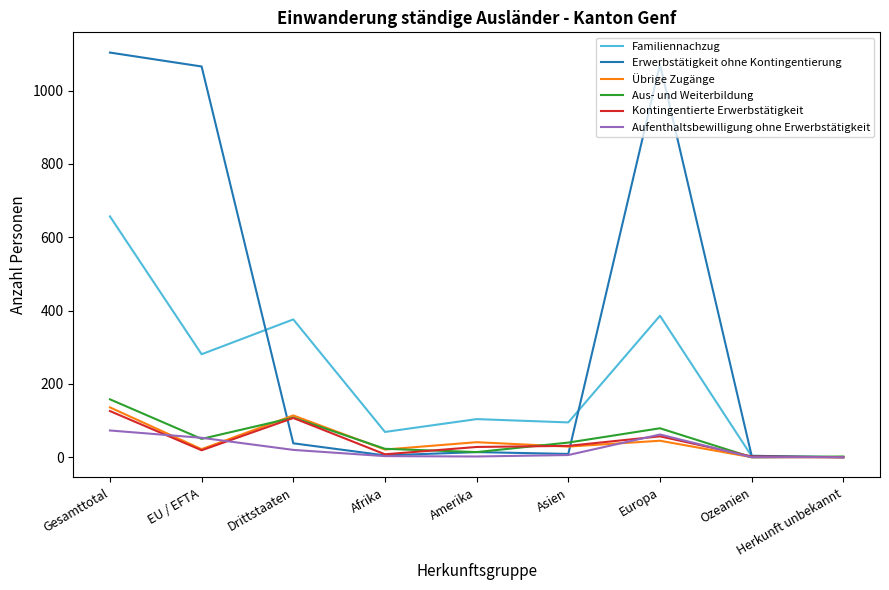

What is the difference between the maximum and minimum values in the Kontingentierte Erwerbstätigkeit series?

126